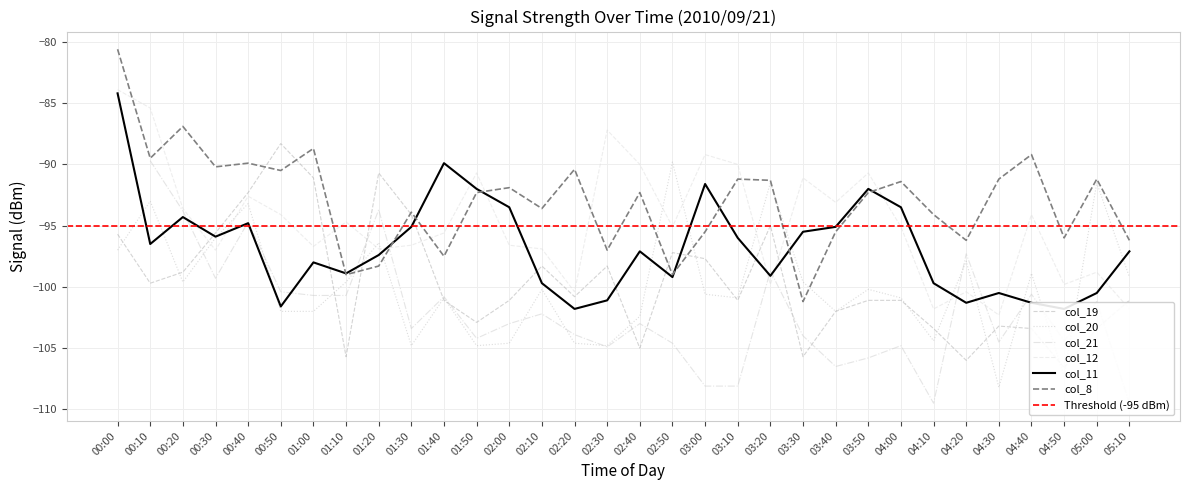

At how many categories does at least one series exceed -89?

6